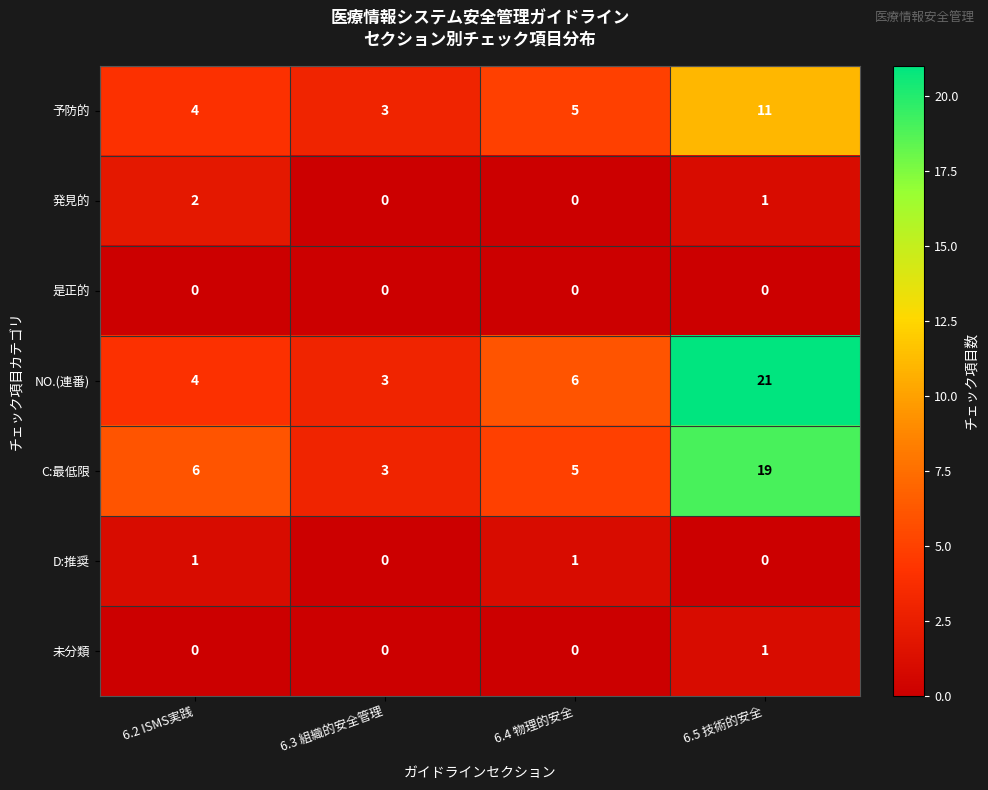

At which category is the sum across all series the highest?

6.5 技術的安全